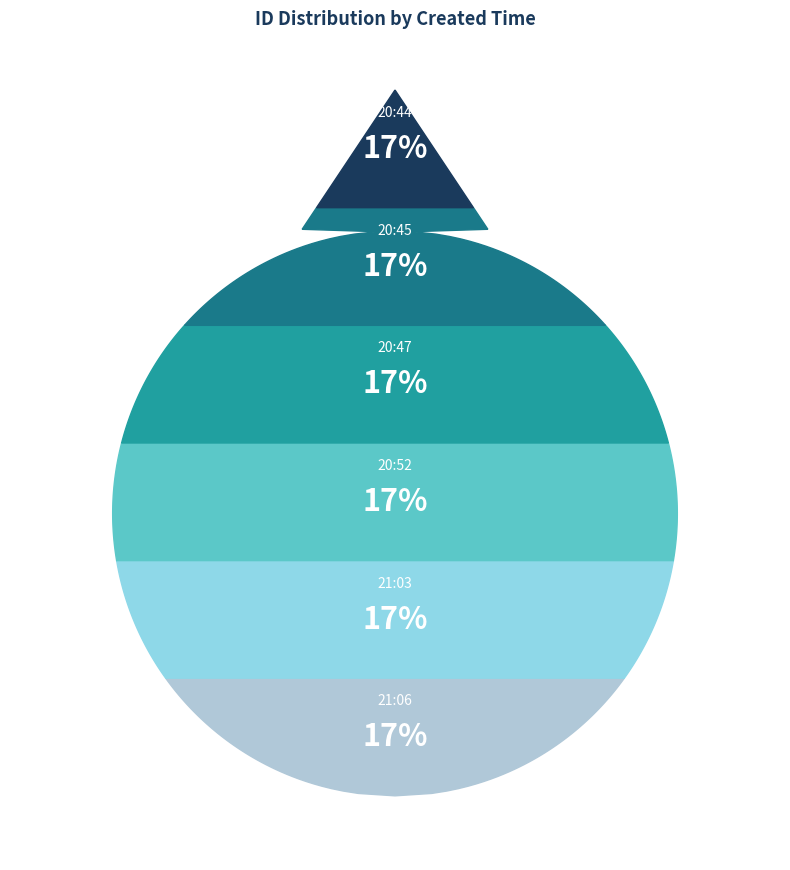

Between 2013-08-18 20:52 and 2013-08-18 20:47, which is larger?

2013-08-18 20:52